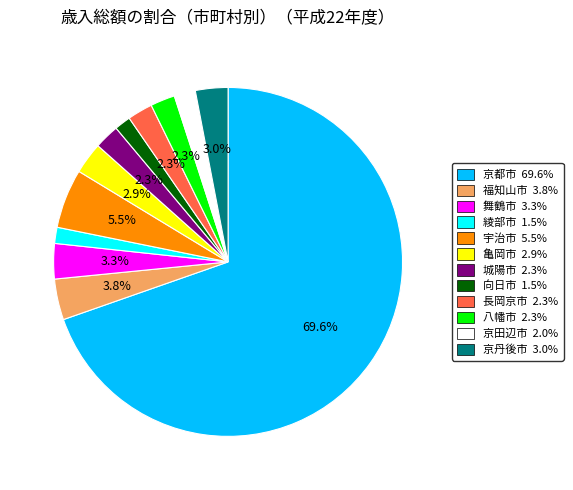

Is the sum of 長岡京市 and 京丹後市 greater than half?

No